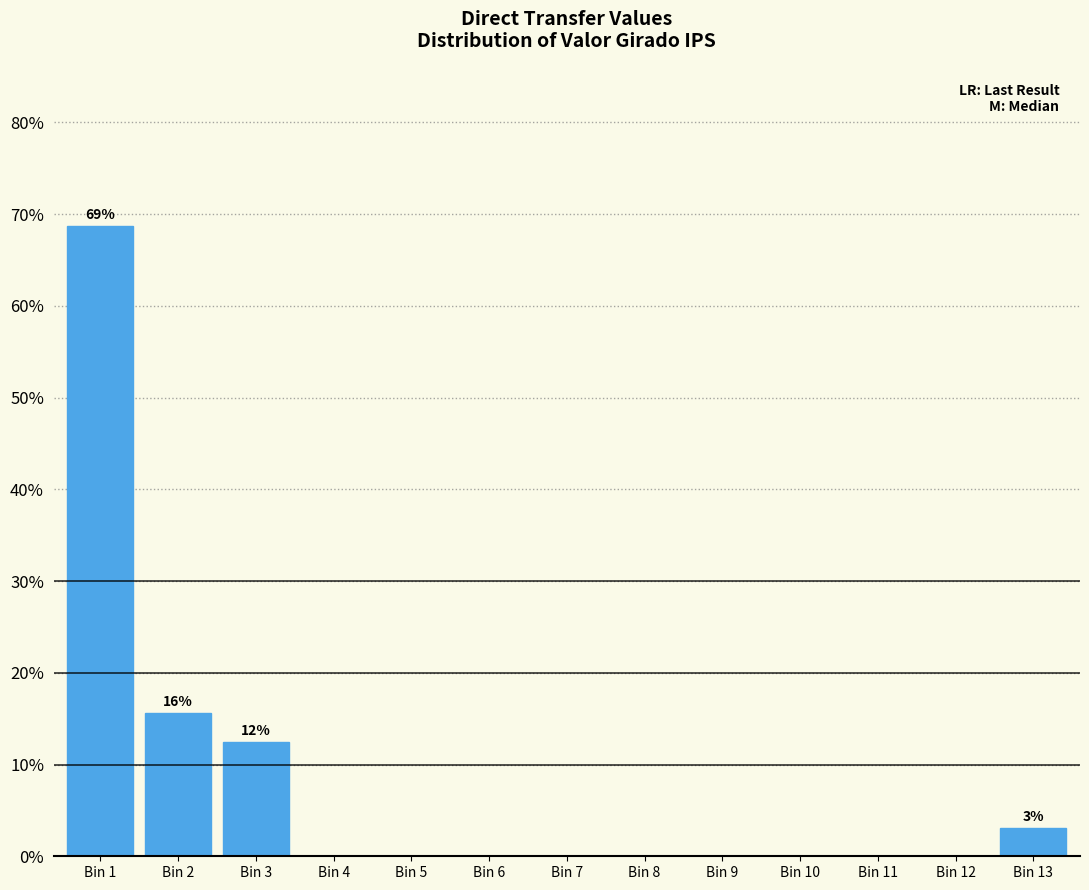

Reading left to right, list all the values displayed in this chart.

Bin 1=68.8	Bin 2=15.6	Bin 3=12.5	Bin 4=0.0	Bin 5=0.0	Bin 6=0.0	Bin 7=0.0	Bin 8=0.0	Bin 9=0.0	Bin 10=0.0	Bin 11=0.0	Bin 12=0.0	Bin 13=3.1